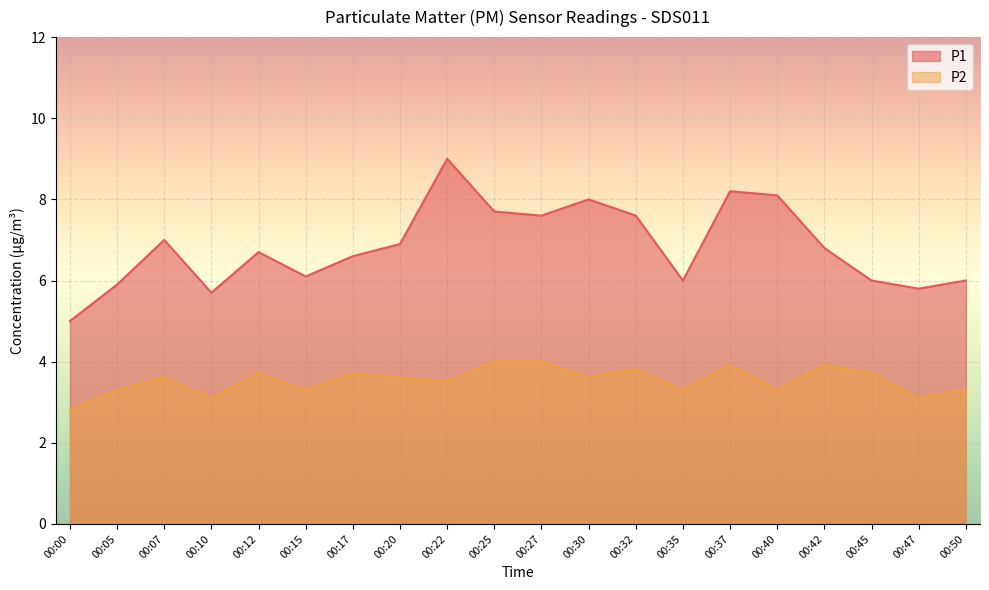

List the series in order of their overall mean, lowest first.

P2, P1